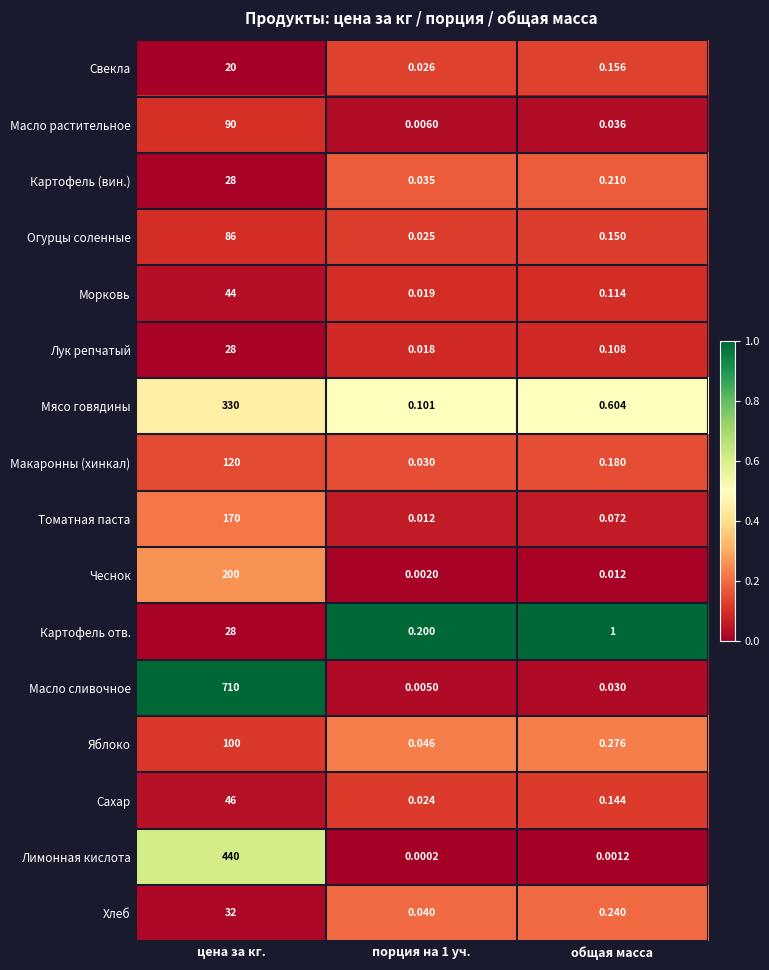

Where does the Картофель отв. series first go above 1?

цена за кг.